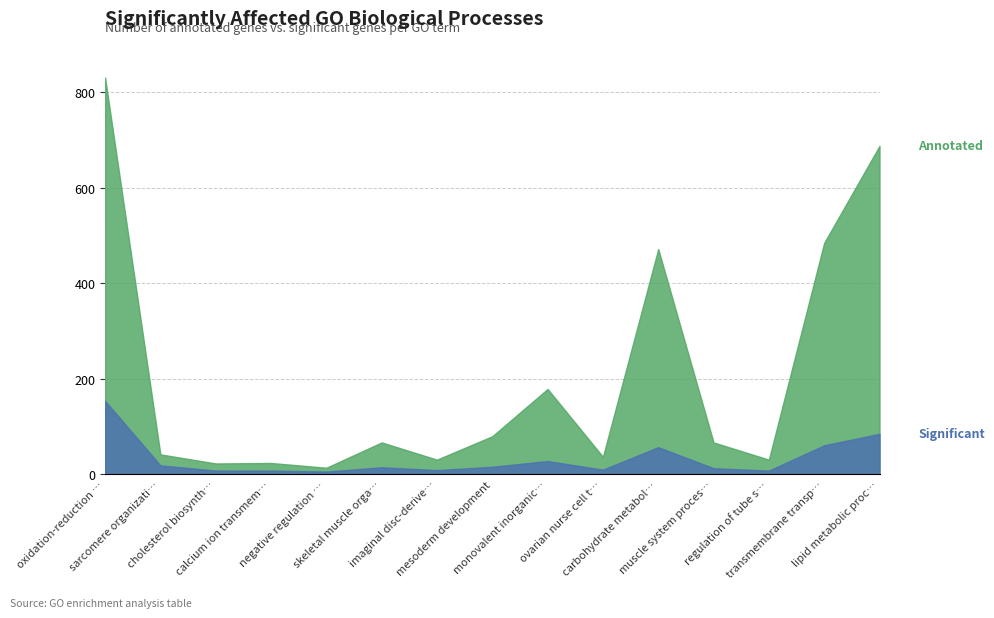

Reading right to left, what are all the values shown in this chart?

Significant: lipid metabolic process=85	transmembrane transport=61	regulation of tube size=8	muscle system process=13	carbohydrate metabolic process=57	ovarian nurse cell to oocyte transport=10	monovalent inorganic cation transport=28	mesoderm development=16	imaginal disc-derived wing vein morphogenesis=9	skeletal muscle organ development=15	negative regulation of cysteine-type endopeptidase=6	calcium ion transmembrane transport=8	cholesterol biosynthetic process=8	sarcomere organization=19	oxidation-reduction process=154
Annotated: lipid metabolic process=688	transmembrane transport=485	regulation of tube size=31	muscle system process=67	carbohydrate metabolic process=472	ovarian nurse cell to oocyte transport=37	monovalent inorganic cation transport=179	mesoderm development=80	imaginal disc-derived wing vein morphogenesis=31	skeletal muscle organ development=67	negative regulation of cysteine-type endopeptidase=14	calcium ion transmembrane transport=24	cholesterol biosynthetic process=23	sarcomere organization=42	oxidation-reduction process=831